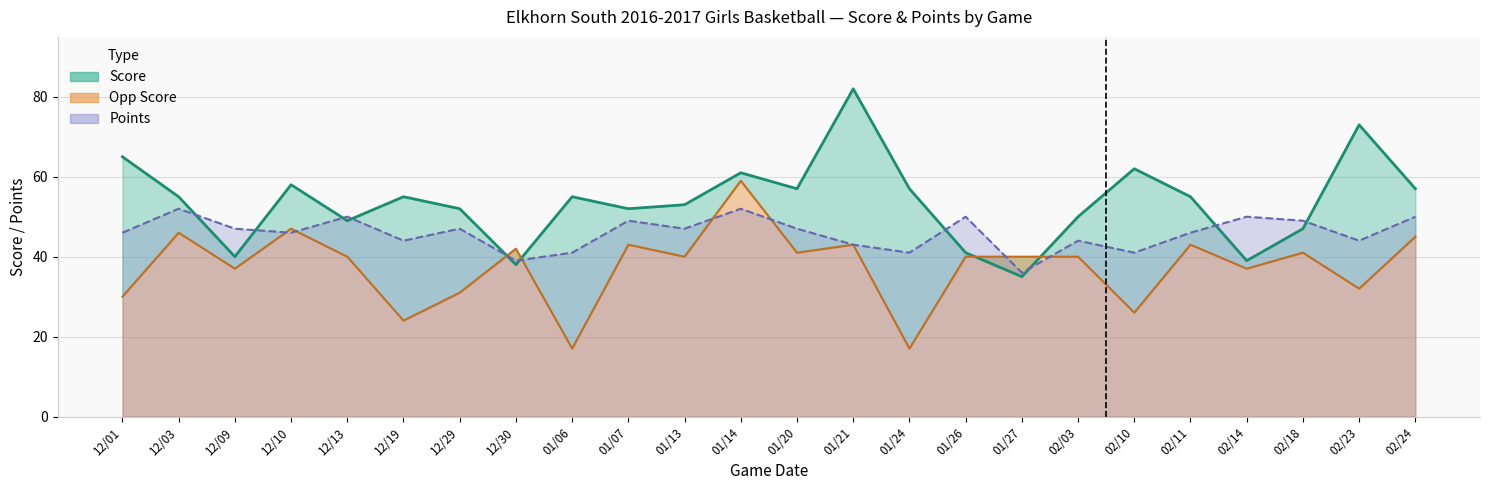

List the series in order of their peak value, lowest first.

points, opp_score, score